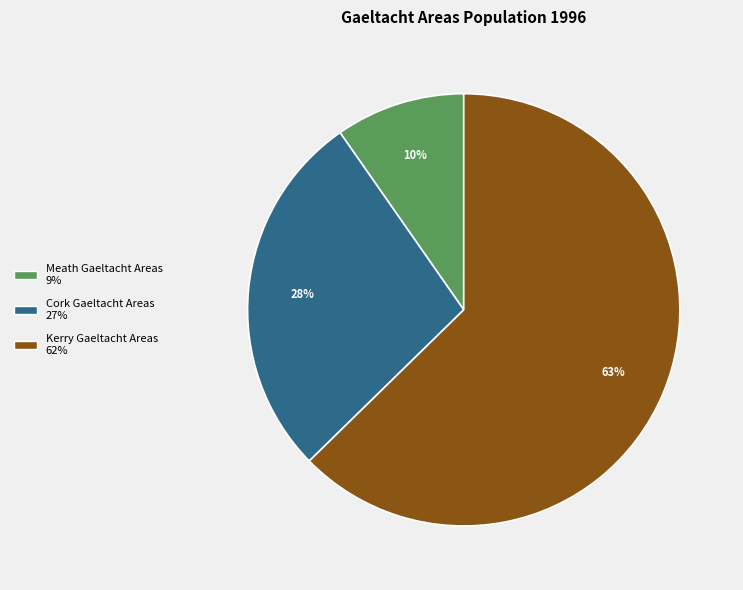

What percentage is the Meath Gaeltacht Areas slice, to the nearest percent?

10%